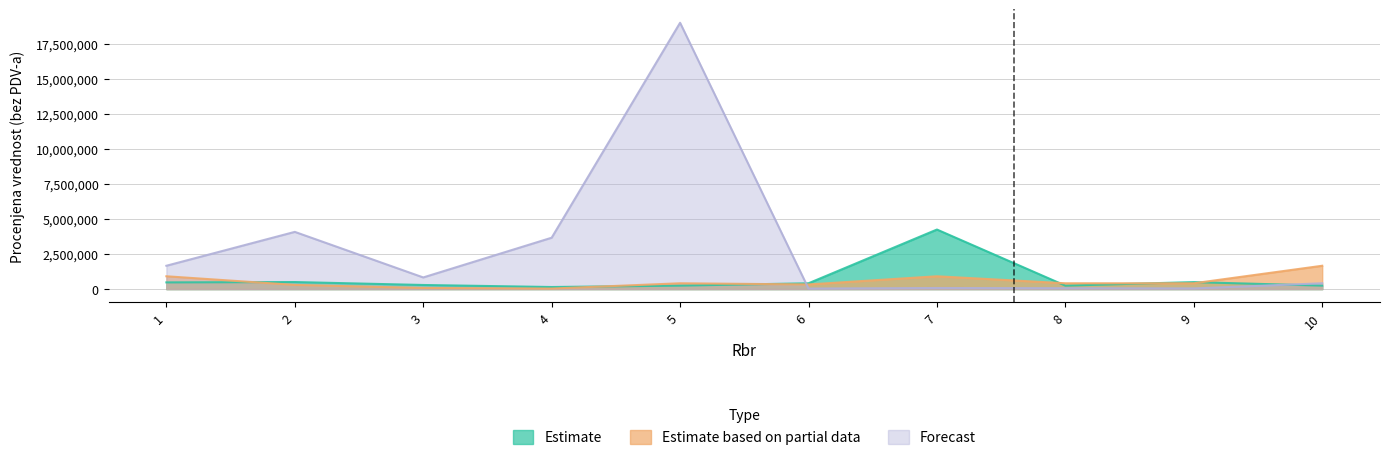

Reading left to right, transcribe all the data shown in this chart.

Estimate: 480000	504761	295000	150000	250000	416666	4250000	250000	500000	250000
Estimate based on partial data: 916666	300000	83333	40000	416666	333333	916666	416666	416666	1666666
Forecast: 1666666	4083333	833333	3666666	19000000	40000	80000	65000	50000	416666